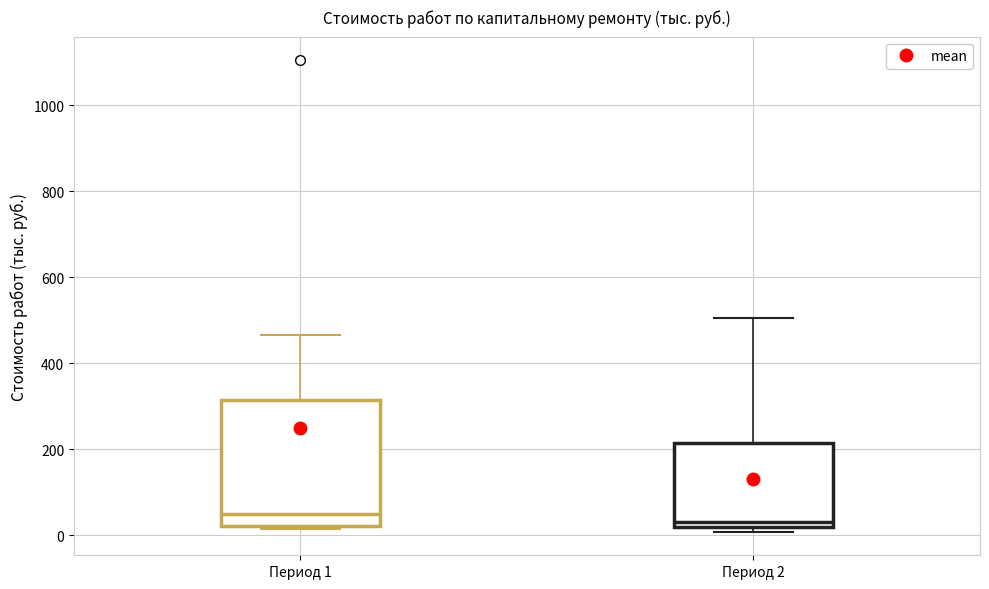

Where is the upper edge of the box for Период 2 on the y-axis? The values are not printed on the chart, so give them approximately, as read against the axis.

220